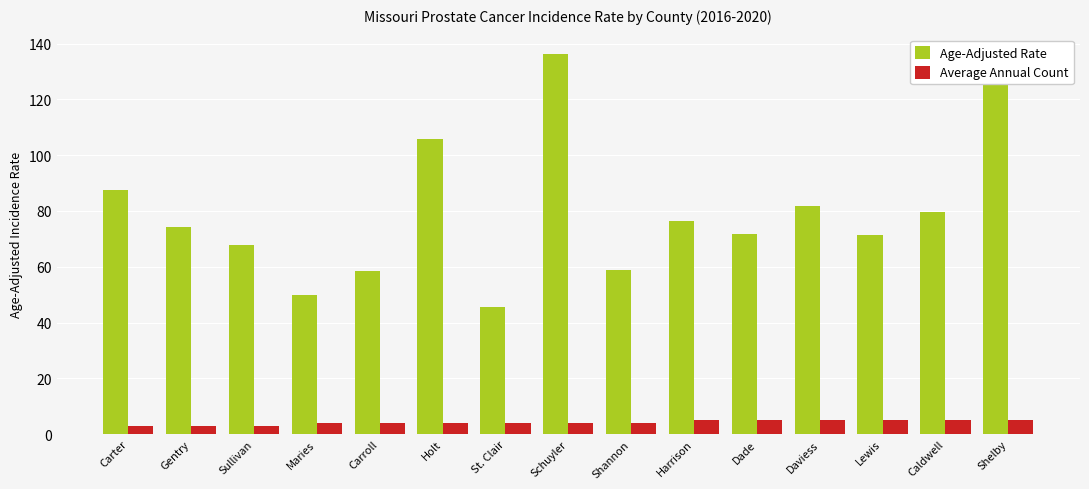

The value of Age-Adjusted Rate at St. Clair is 45.7. True or false?

True